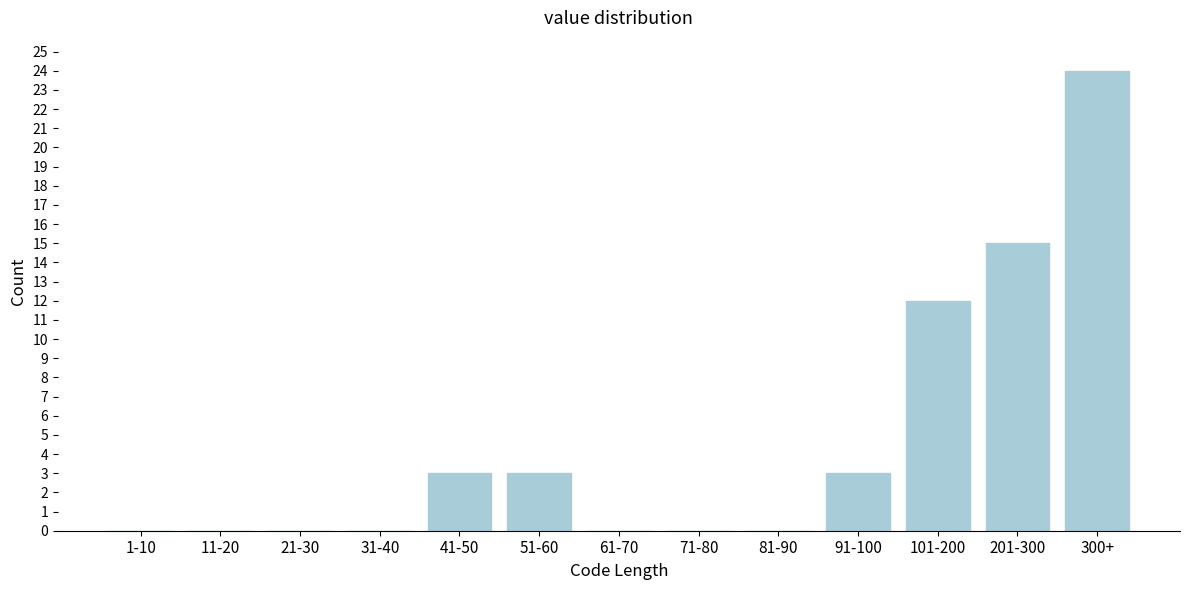

Reading left to right, extract all data points from this chart.

1-10=0	11-20=0	21-30=0	31-40=0	41-50=3	51-60=3	61-70=0	71-80=0	81-90=0	91-100=3	101-200=12	201-300=15	300+=24